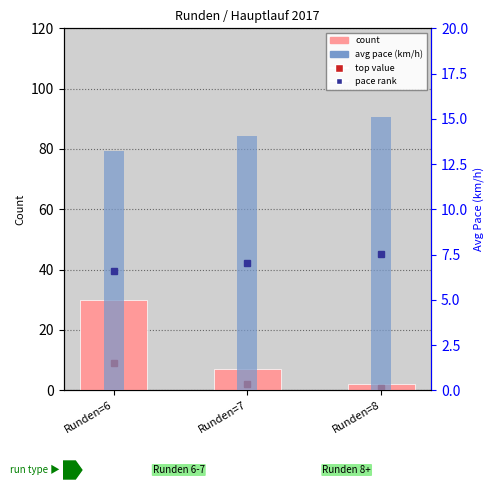

Does the chart contain any negative values?

No